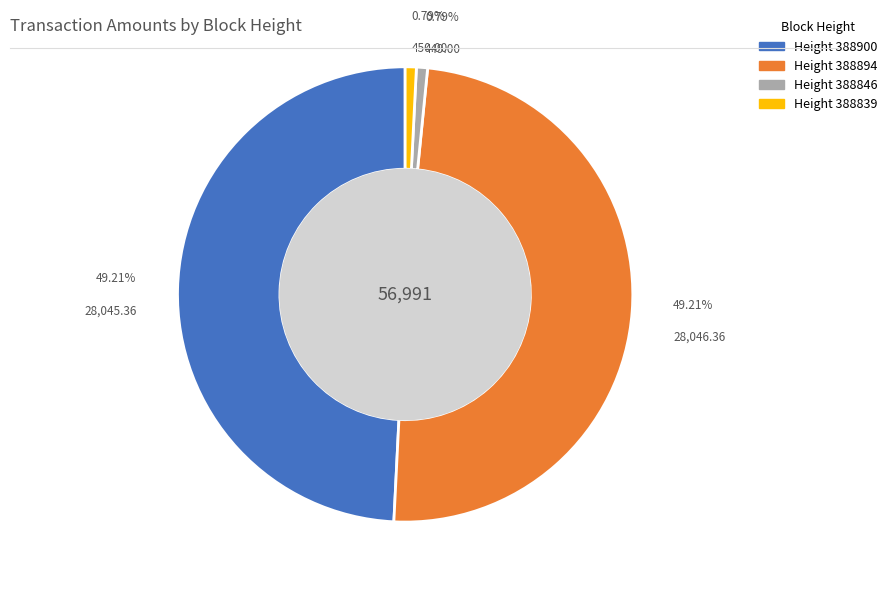

Is there any slice that represents more than half of the pie?

No